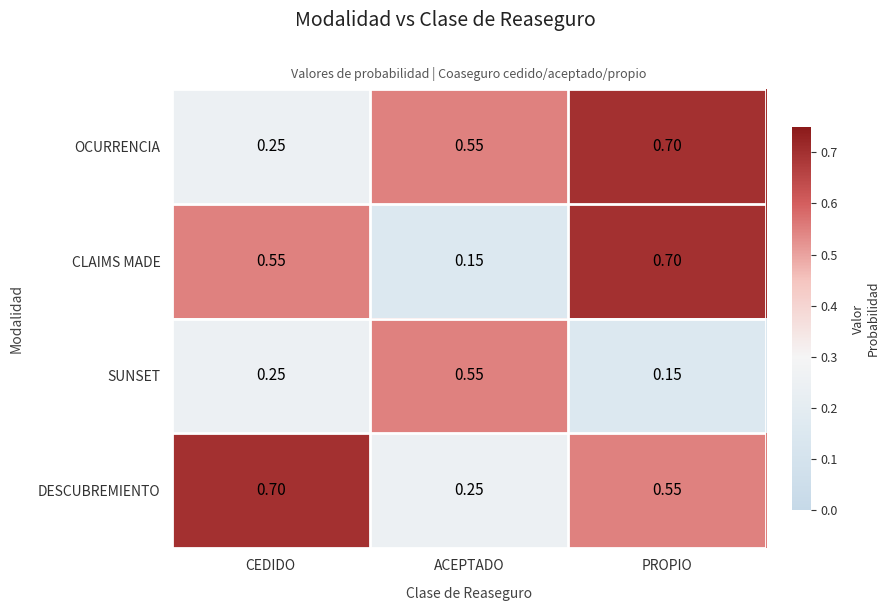

Which series changed the most between CEDIDO and ACEPTADO?

DESCUBREMIENTO